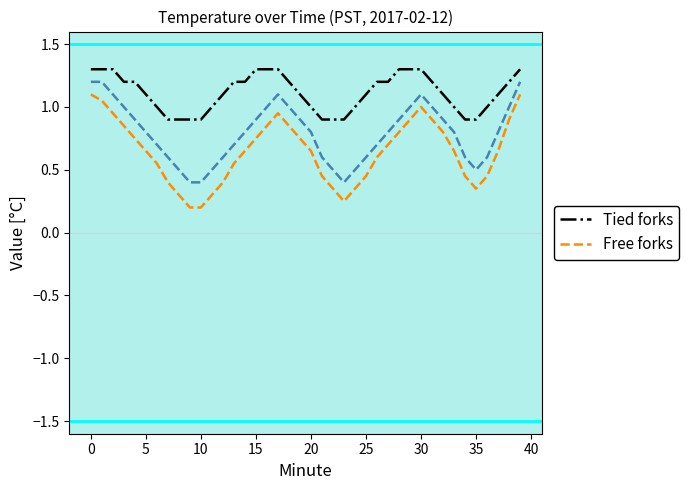

Where does the Tied forks series first go above 1?

0